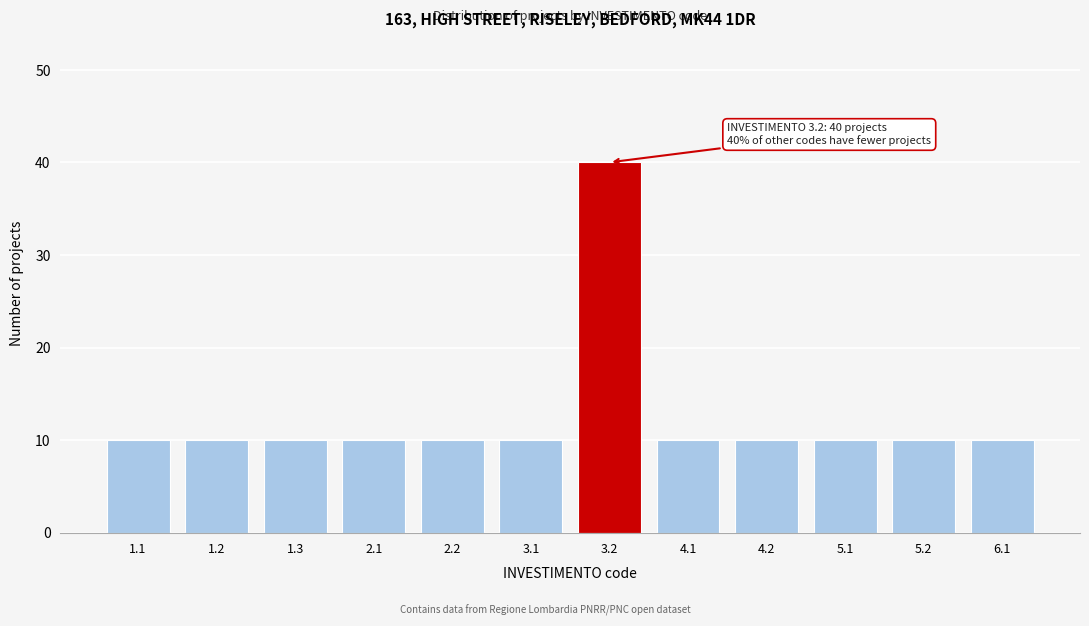

Reading right to left, transcribe all the data shown in this chart.

10	10	10	10	10	40	10	10	10	10	10	10